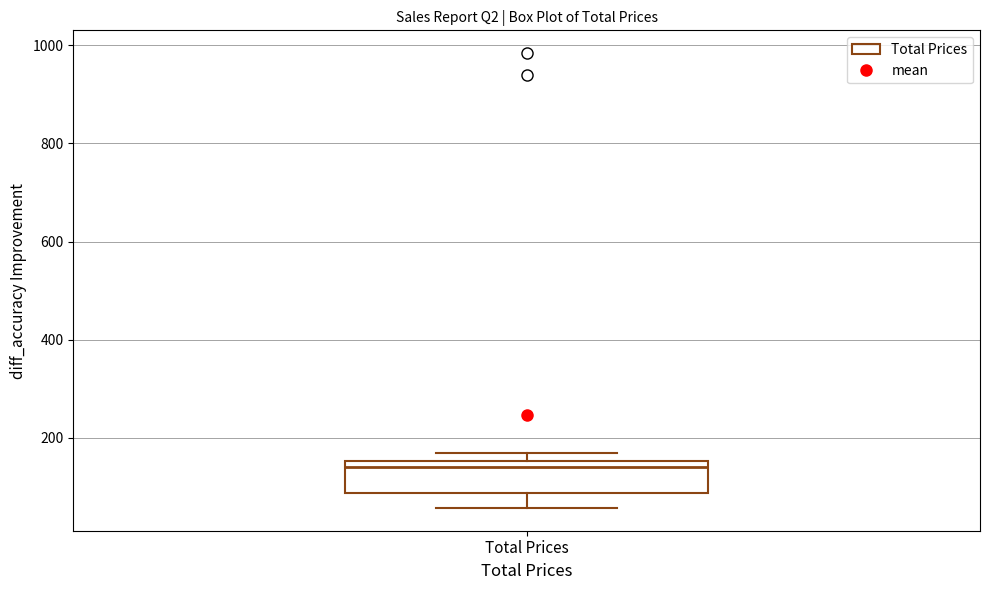

Read this box plot against the y-axis: the position of the median line, the range covered by the box, and the ends of both whiskers. The values are not printed on the chart, so give them approximately, as read against the axis.

median 140, box 80 to 160, whiskers 60 to 160 (just above the box's upper edge)